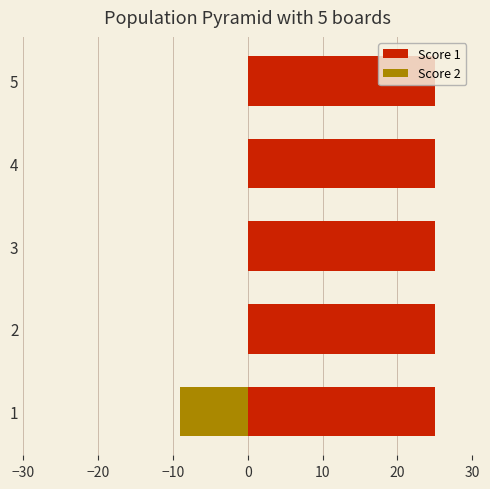

List the series in order of their overall mean, highest first.

Score 1, Score 2